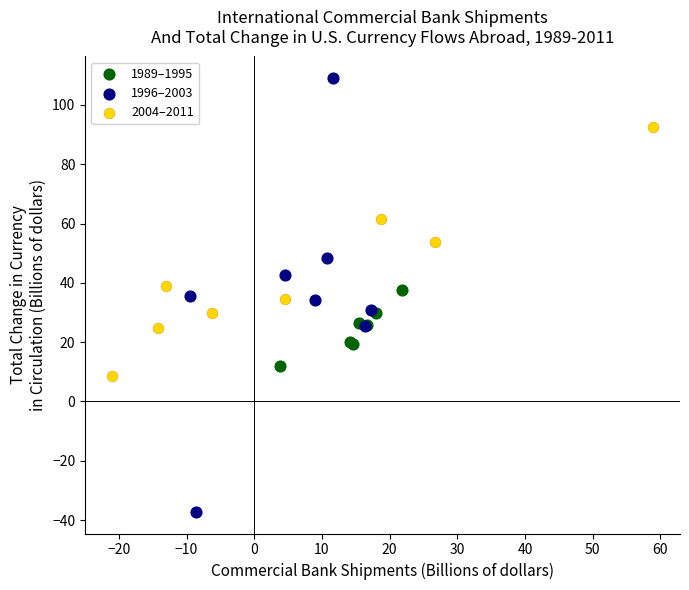

Which series contains the lowest Y value?

1996–2003